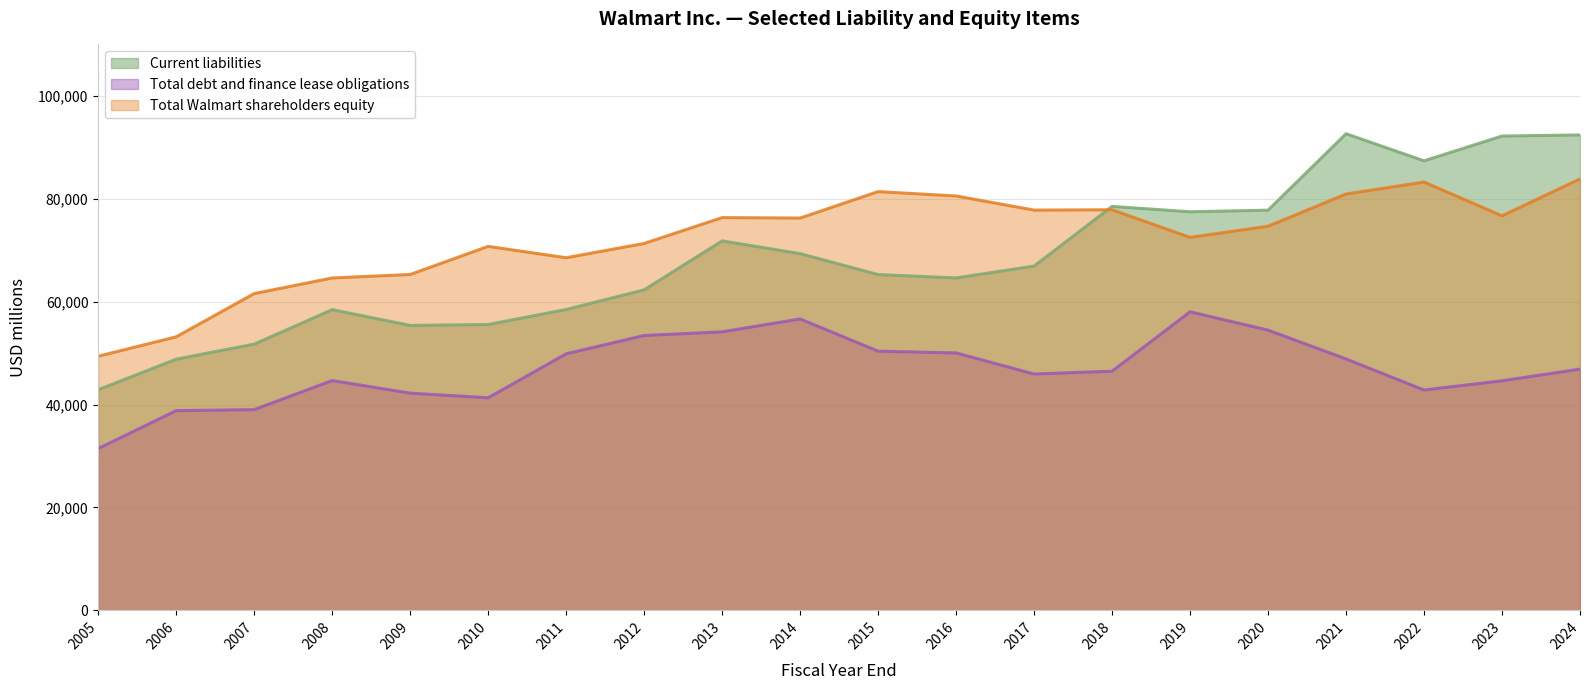

Count the number of data series in this chart.

3